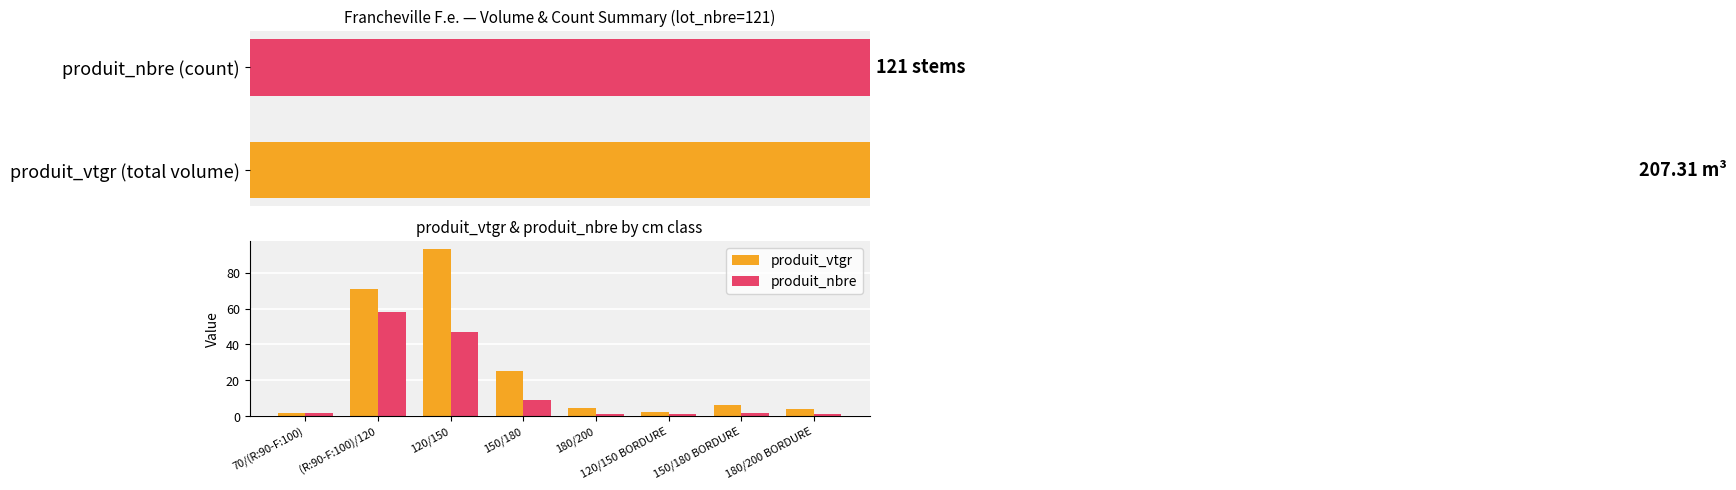

What is the maximum value shown in the chart?

92.9